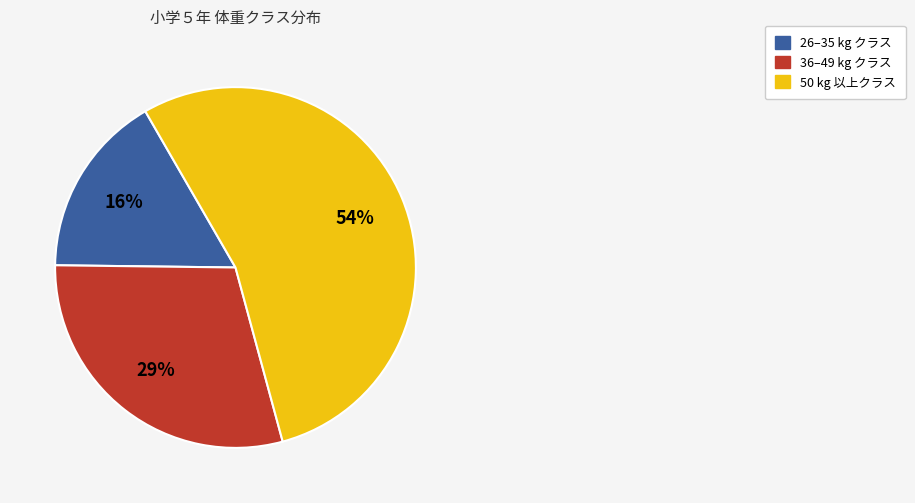

To the nearest percent, what is the average slice percentage?

33%